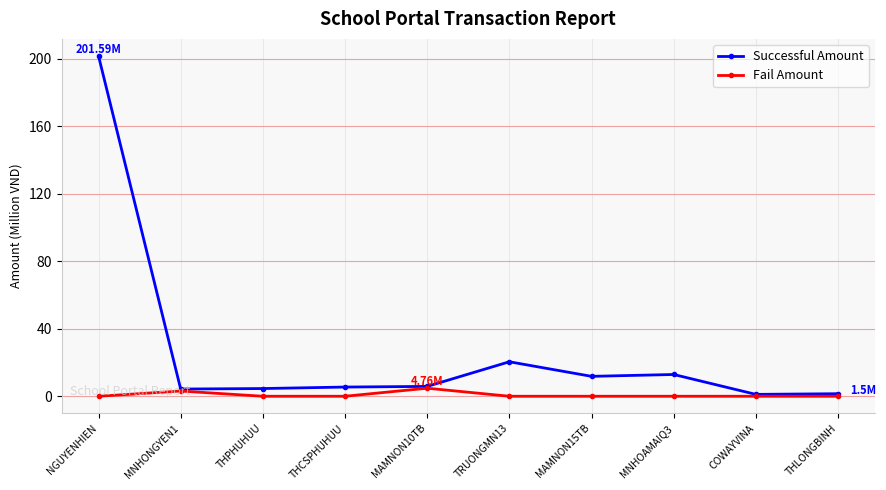

What is the label of the 4th point from the left?

THCSPHUHUU